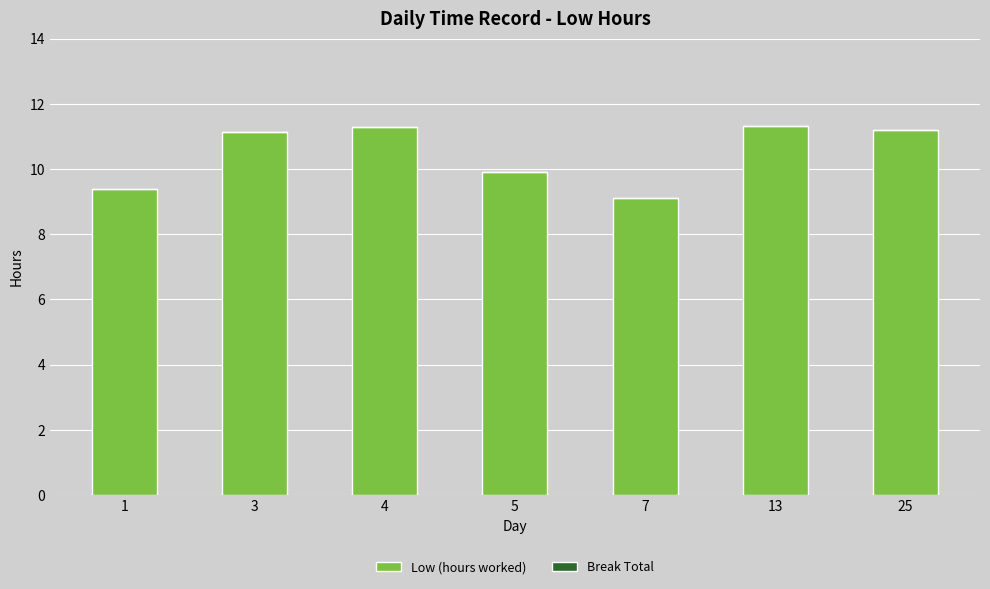

How many bars are there in total?

7